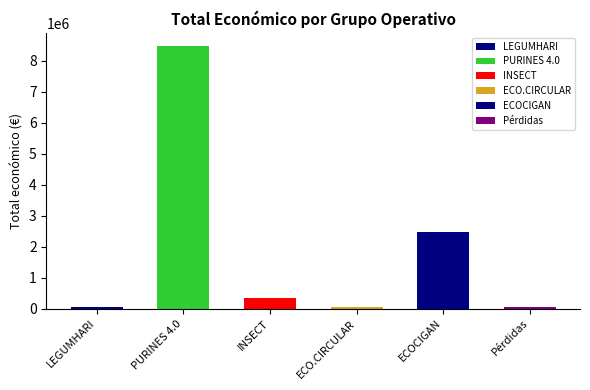

What is the sum of all values?

11465356